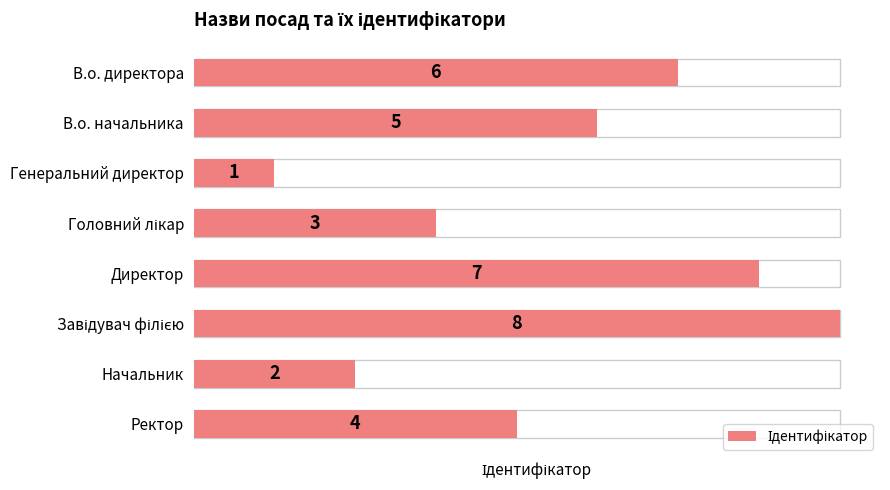

The chart shows a value of 1 at 6. True or false?

False